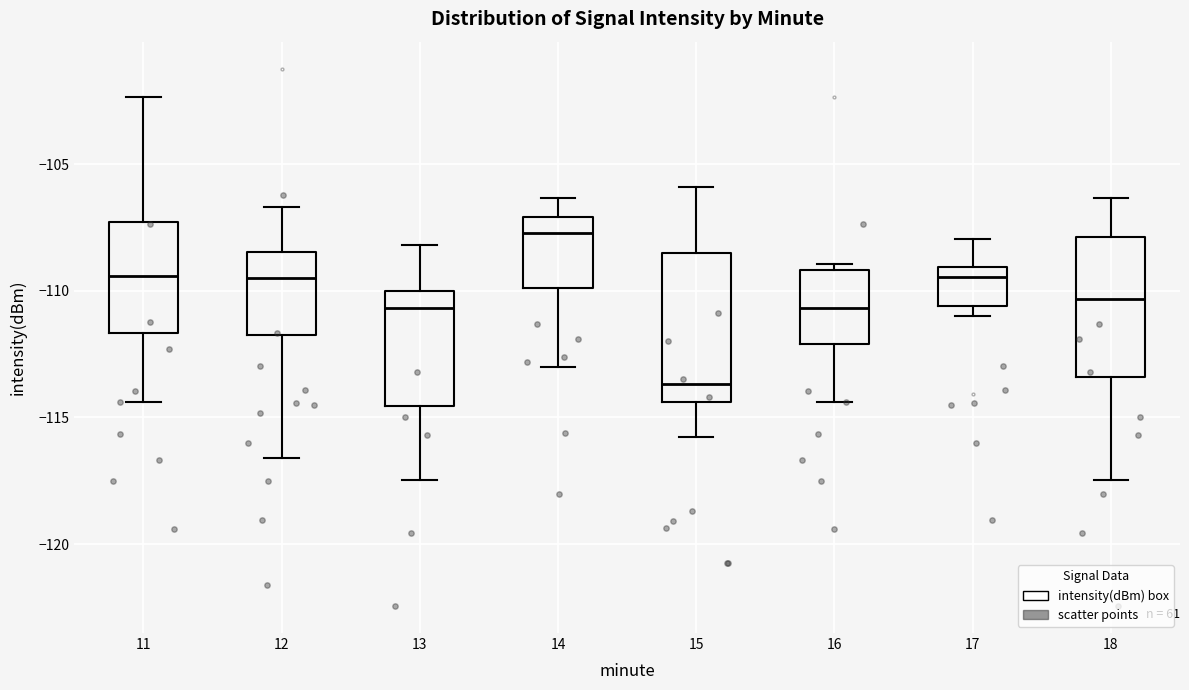

Reading left to right, transcribe this box plot: for each box, give where its median line is, the range the box spans, and where its two whiskers end, as read against the y-axis. The values are not printed on the chart, so give them approximately, as read against the axis.

11: median -109.5, box -111.5 to -107.5, whiskers -114.5 to -102.5
12: median -109.5, box -112.0 to -108.5, whiskers -116.5 to -106.5
13: median -110.5, box -114.5 to -110.0, whiskers -117.5 to -108.0
14: median -107.5, box -110.0 to -107.0, whiskers -113.0 to -106.5
15: median -113.5, box -114.5 to -108.5, whiskers -116.0 to -106.0
16: median -110.5, box -112.0 to -109.0, whiskers -114.5 to -109.0 (just above the box's upper edge)
17: median -109.5, box -110.5 to -109.0, whiskers -111.0 to -108.0
18: median -110.5, box -113.5 to -108.0, whiskers -117.5 to -106.5